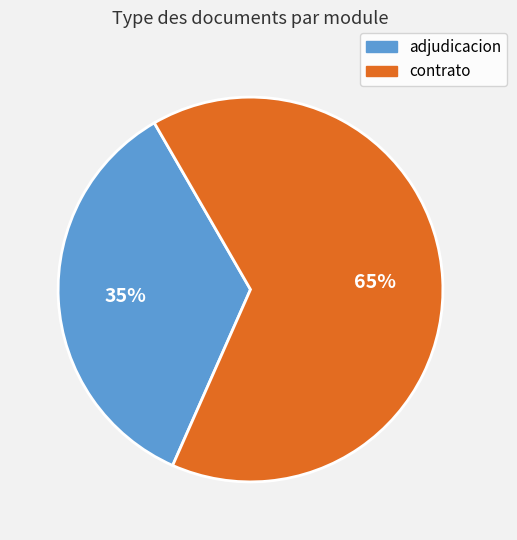

To the nearest percent, what is the difference between the largest and smallest slice percentages?

30%